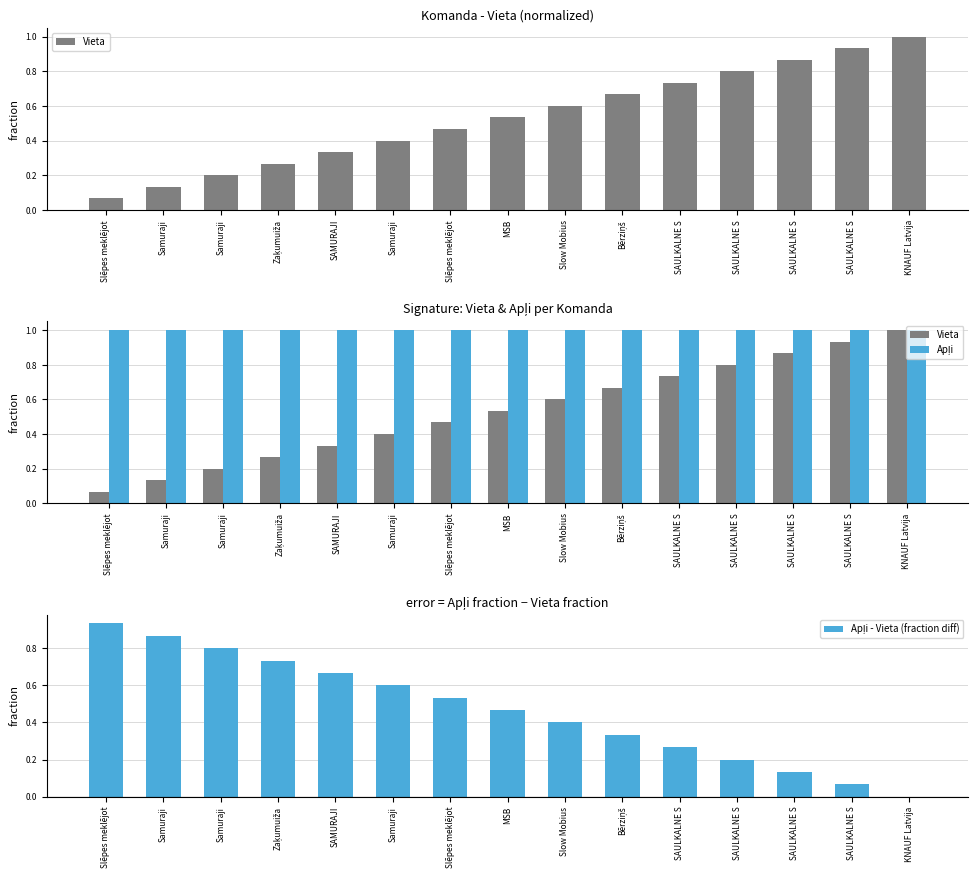

What are all the series names shown in the legend?

Vieta, Apļi, Apļi - Vieta (fraction diff)